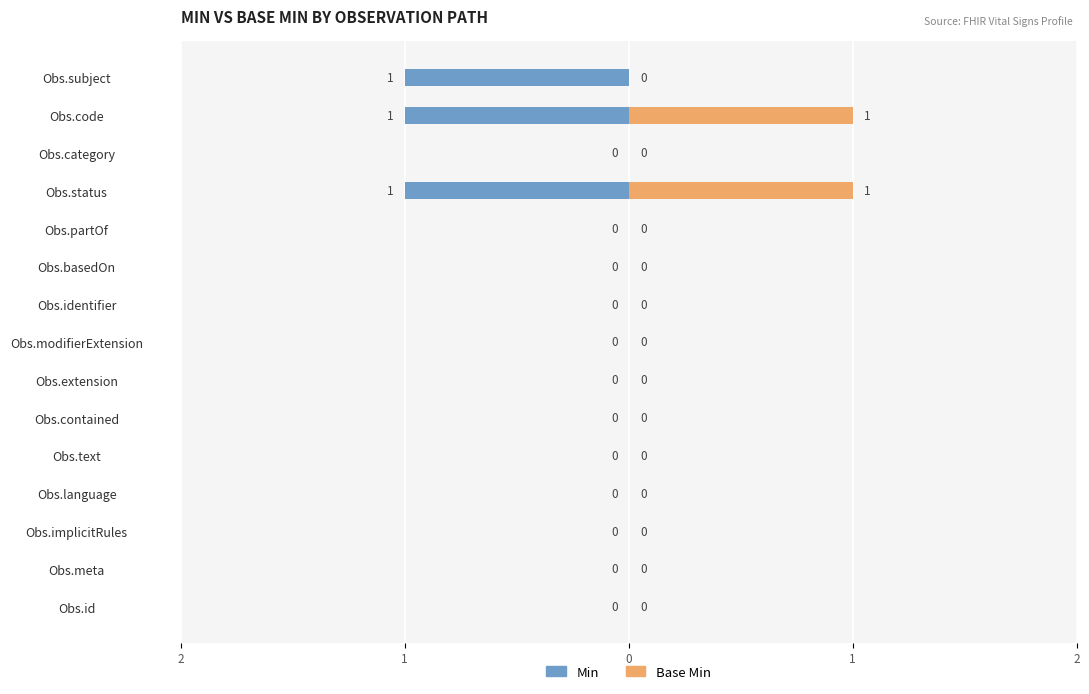

How many negative values does the Min series have?

3